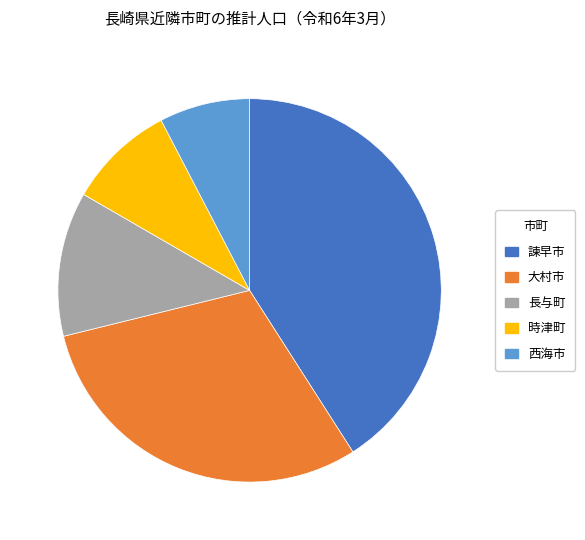

Rank the categories by value from highest to lowest.

諫早市, 大村市, 長与町, 時津町, 西海市